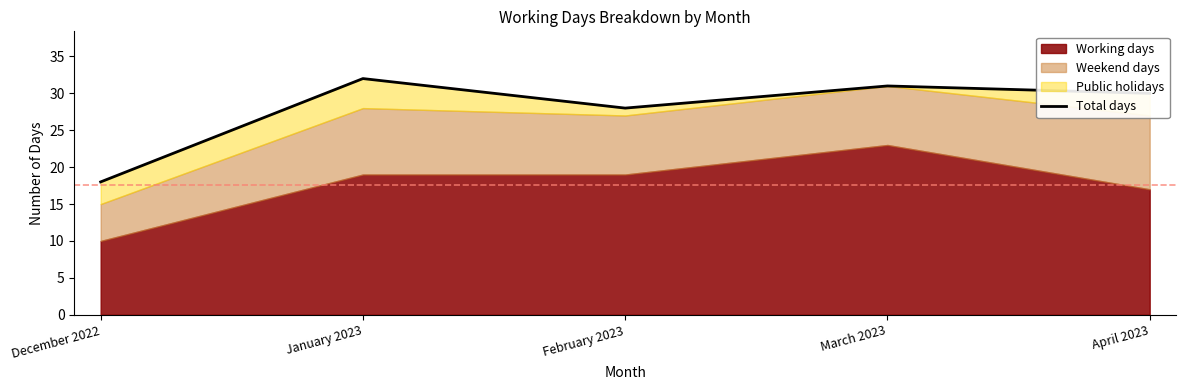

What is the label of the 2nd point from the right?

March 2023